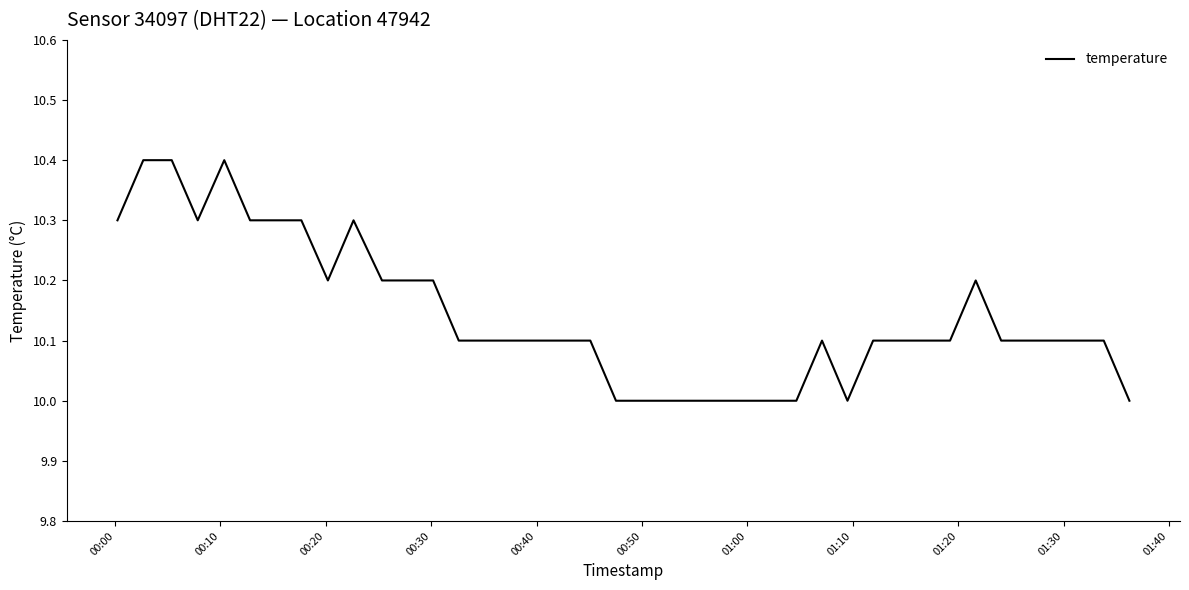

How many distinct data groups are displayed?

1